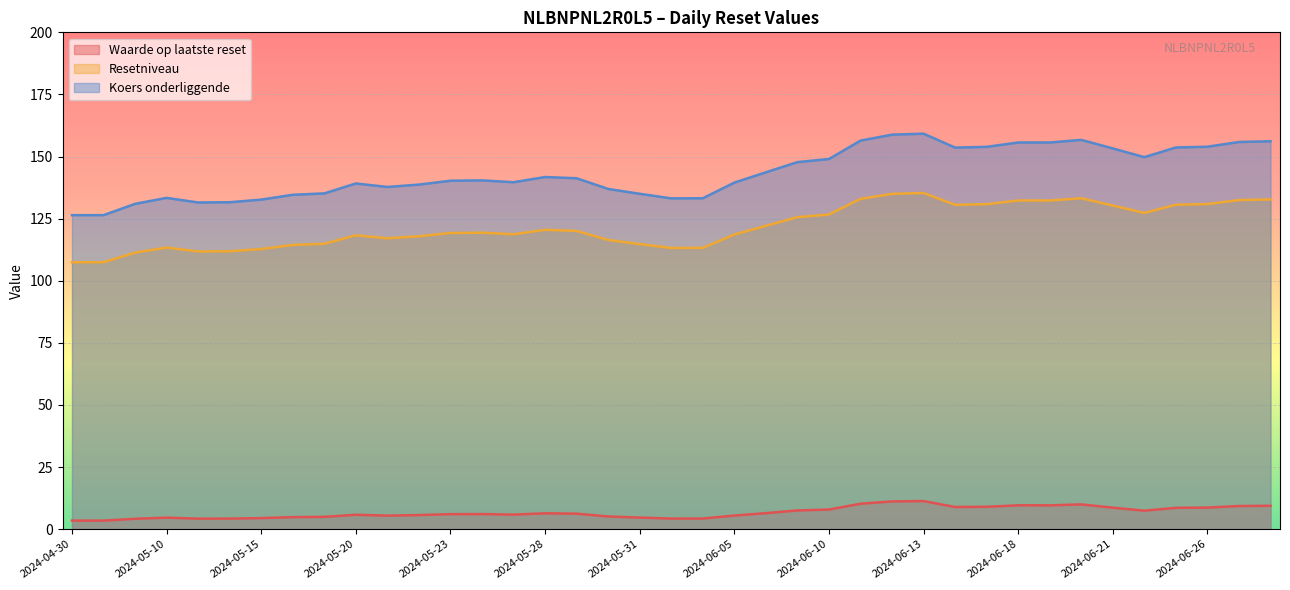

Where does the Koers onderliggende series first go above 140?

2024-05-23